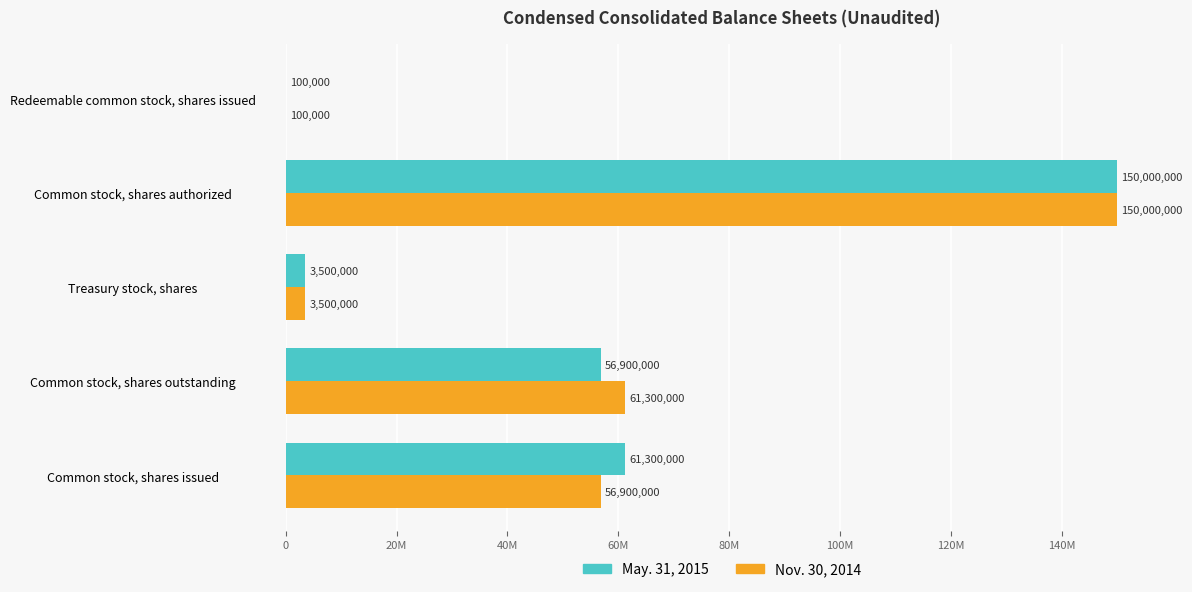

What are all the series names shown in the legend?

May. 31, 2015, Nov. 30, 2014